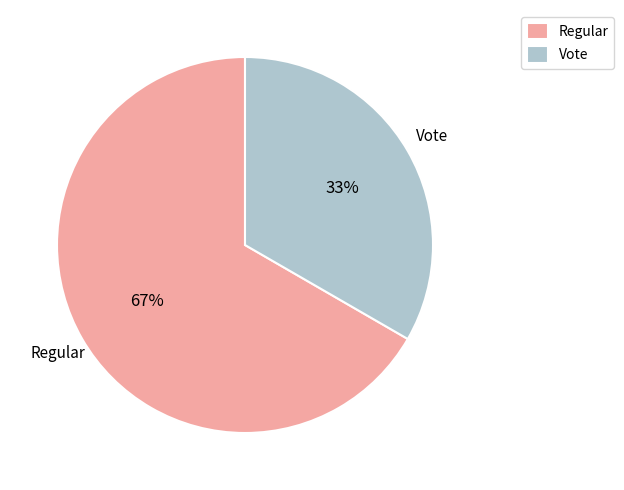

What percentage is the Regular slice, to the nearest percent?

67%